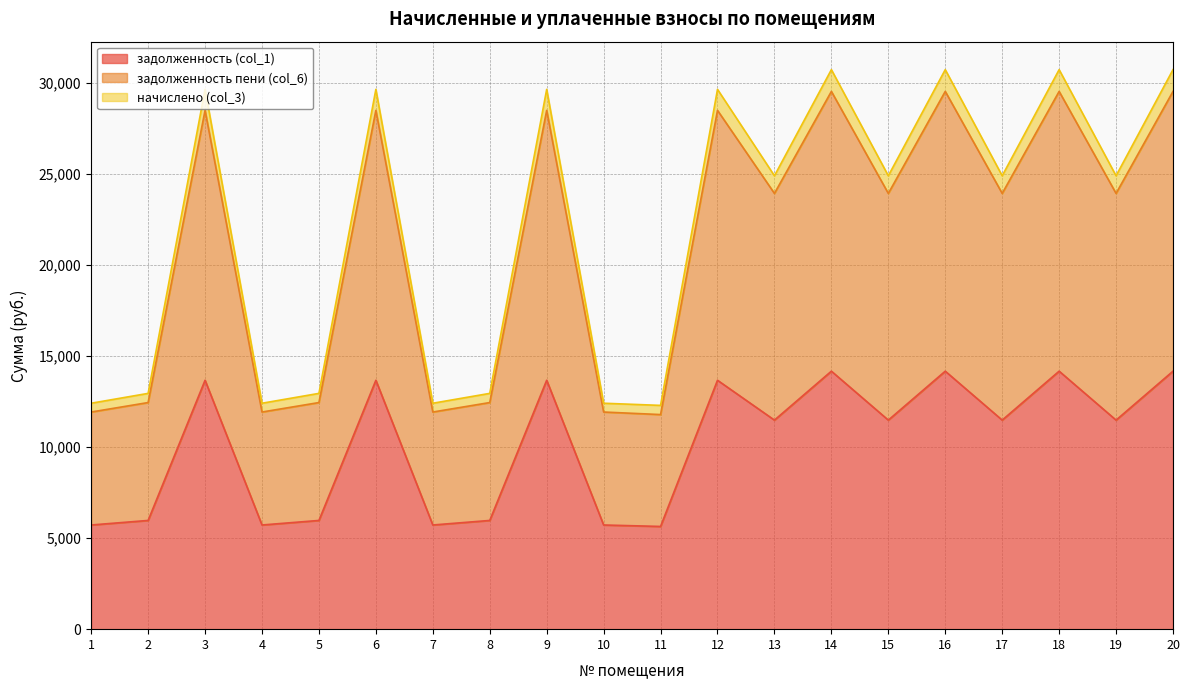

True or false: задолженность (col_1) has a value of 2416.4 at 1.

False